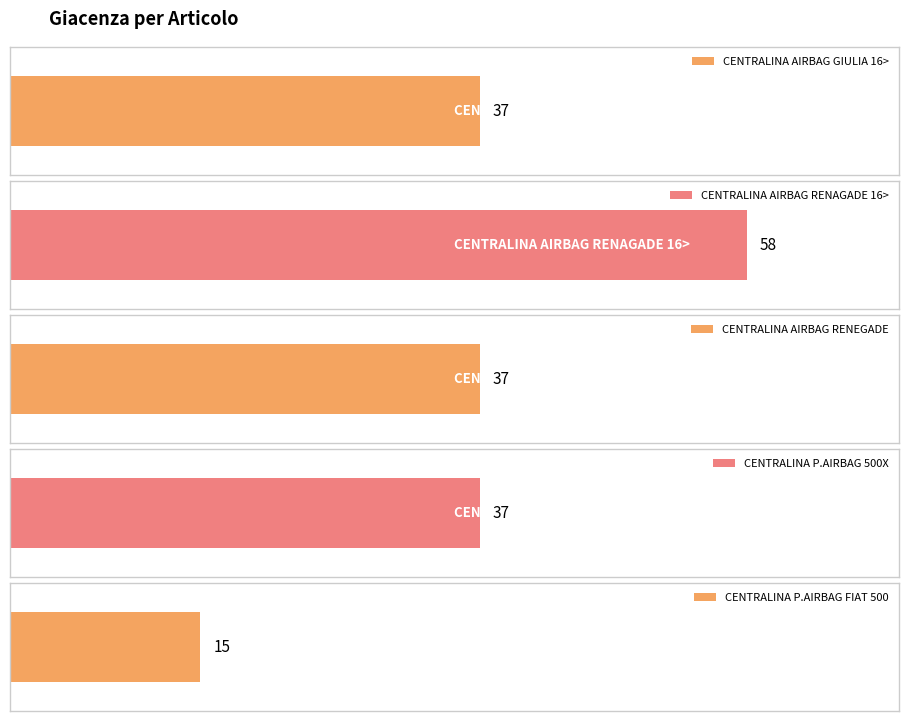

Reading left to right, extract all data points from this chart.

37	58	37	37	15